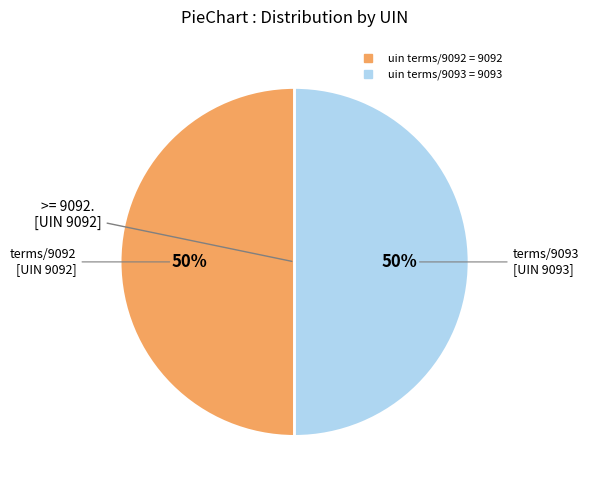

To the nearest percent, what is the average slice percentage?

50%